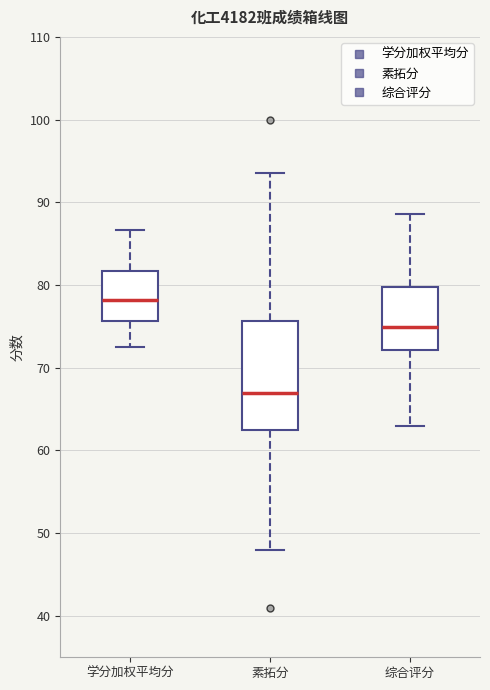

Reading left to right, transcribe this box plot: for each box, give where its median line is, the range the box spans, and where its two whiskers end, as read against the y-axis. The values are not printed on the chart, so give them approximately, as read against the axis.

学分加权平均分: median 78, box 76 to 82, whiskers 72 to 87
素拓分: median 67, box 63 to 76, whiskers 48 to 94
综合评分: median 75, box 72 to 80, whiskers 63 to 89